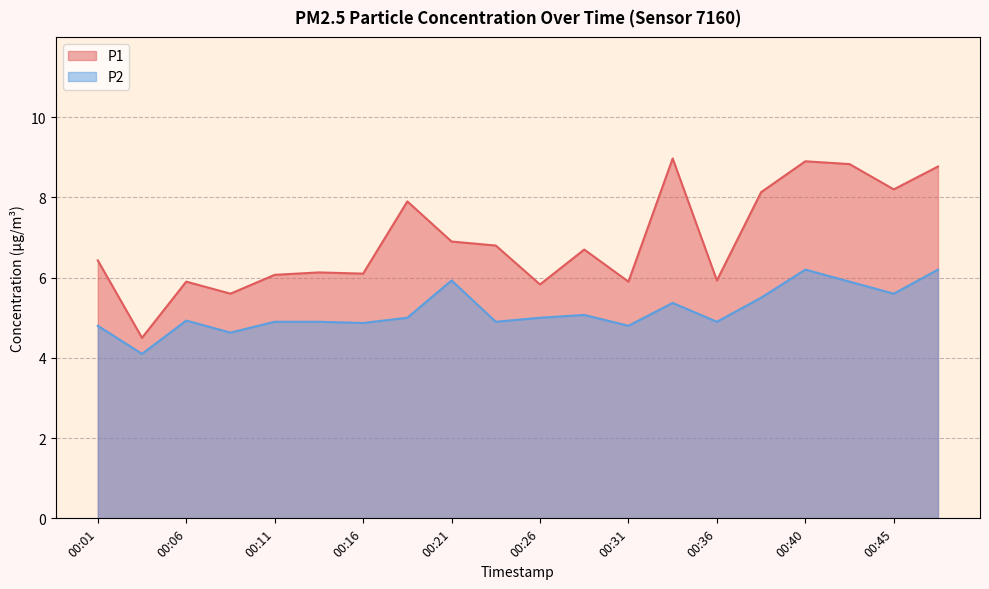

What is the value of the P1 point at the 3rd from the left?

5.9